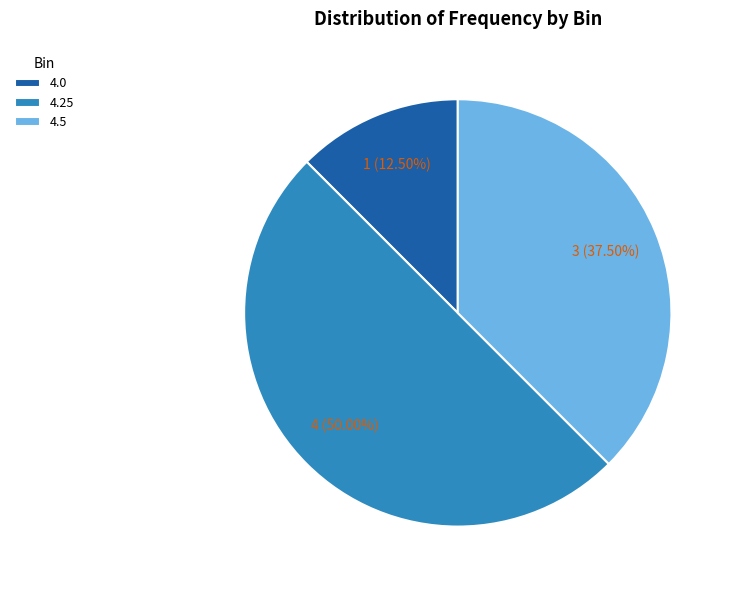

Does 4.5 account for over 50% of the chart?

No